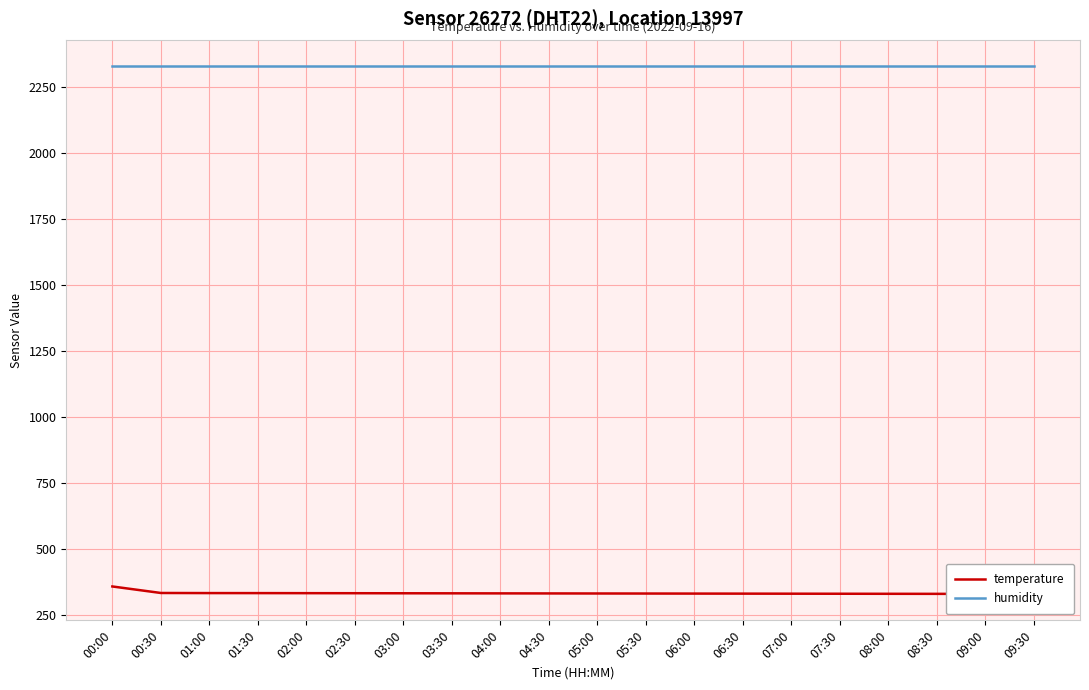

The value of temperature at 04:00 is 332.2. True or false?

True